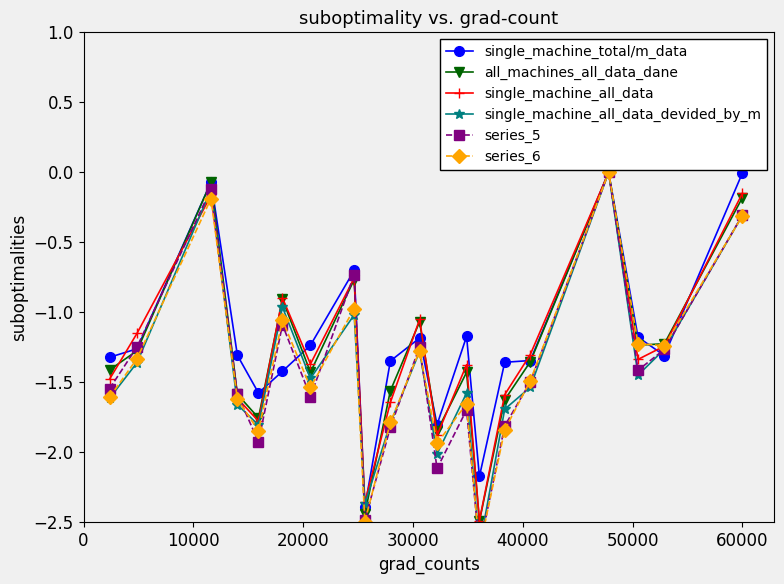

In single_machine_total/m_data, how many points are lower than both neighbors (excluding endpoints)?

5